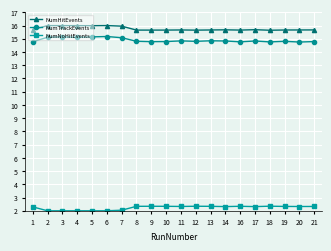

What is the value of the NumNoHitEvents point at the 2nd from the left?

2.0